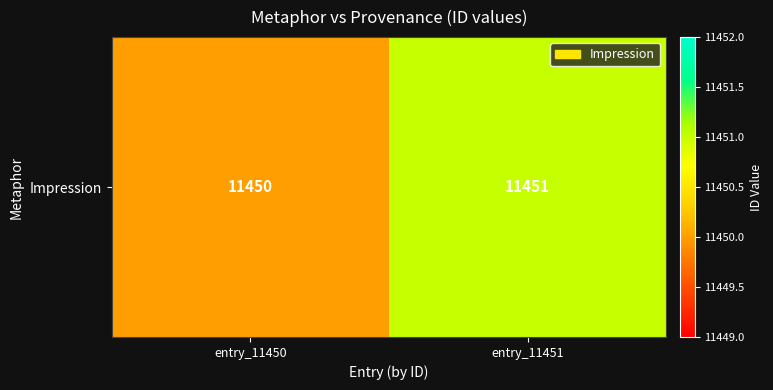

The value at entry_11450 is 11450. True or false?

True